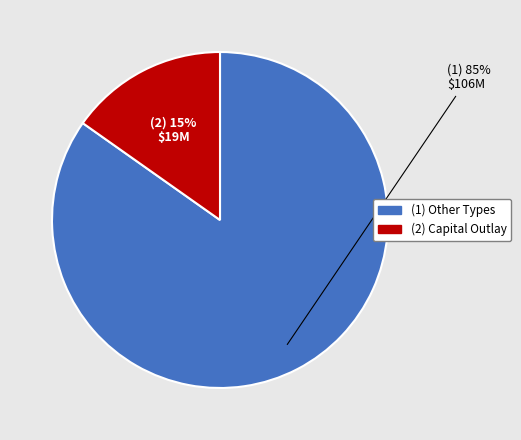

To the nearest percent, what is the difference between the largest and smallest slice percentages?

70%